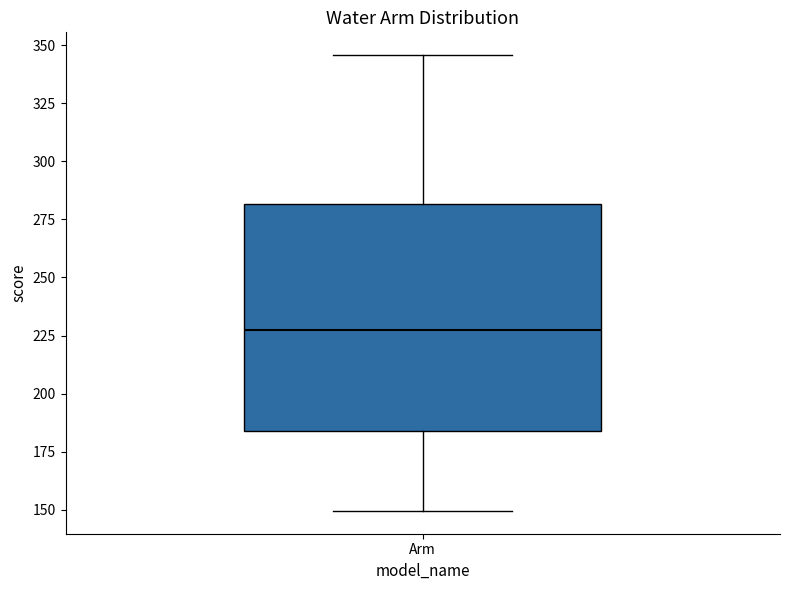

Transcribe this box plot: give where the median line is, the range the box spans, and where the two whiskers end, as read against the y-axis. The values are not printed on the chart, so give them approximately, as read against the axis.

median 225, box 185 to 280, whiskers 150 to 345